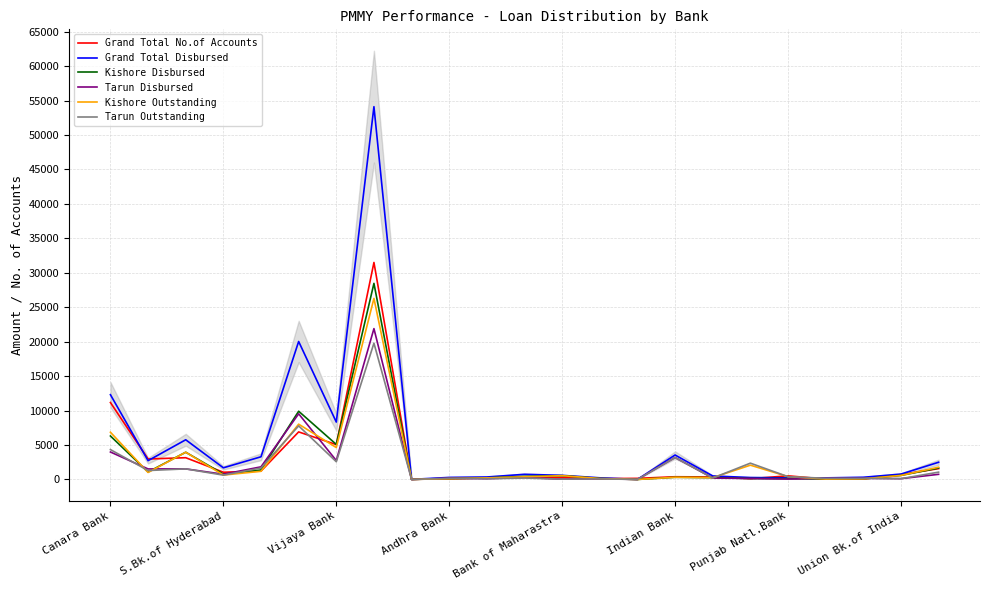

Is the value of Tarun Disbursed at Canara Bank greater than the value of Tarun Outstanding at Punjab Natl.Bank?

Yes